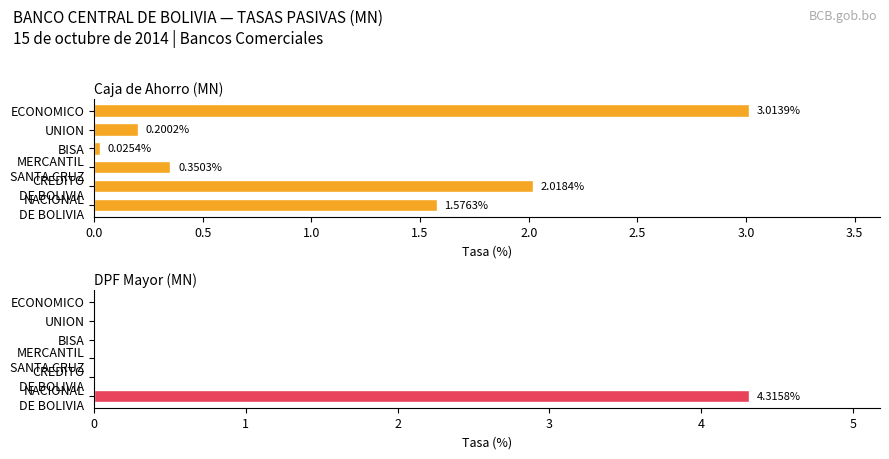

Is it true that DPF Mayor (MN) equals 0.0 at CREDITO DE BOLIVIA?

True